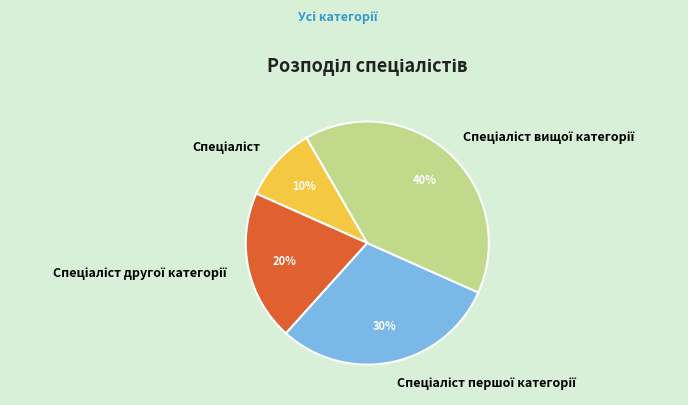

To the nearest percent, what is the difference between the largest and smallest slice percentages?

30%